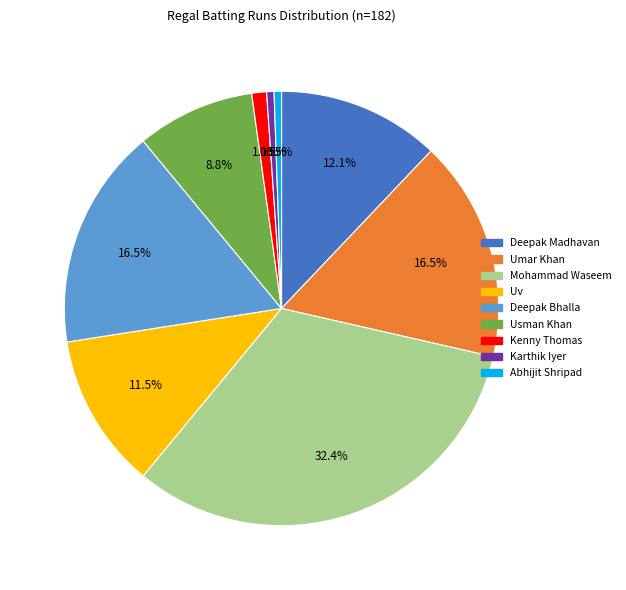

What is the largest slice in the pie chart?

Mohammad Waseem